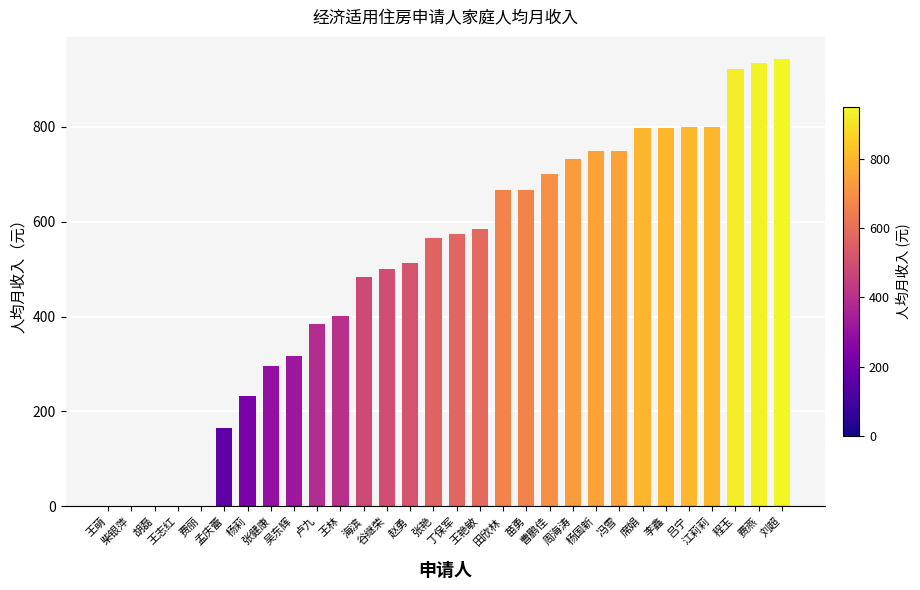

Read the value at 王艳敏.

585.7